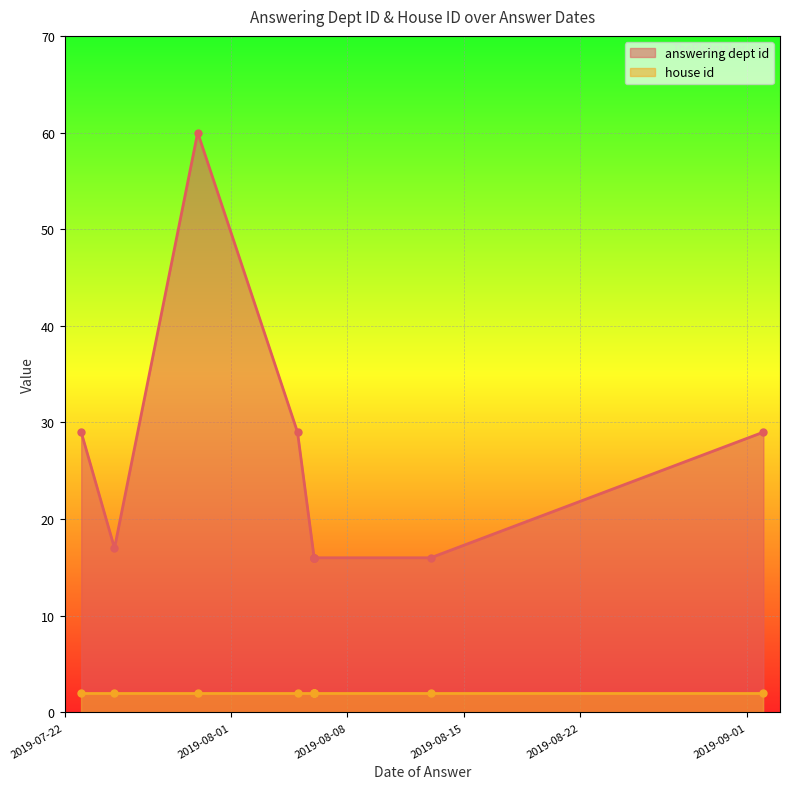

Which series has the largest range (max minus min)?

answering dept id